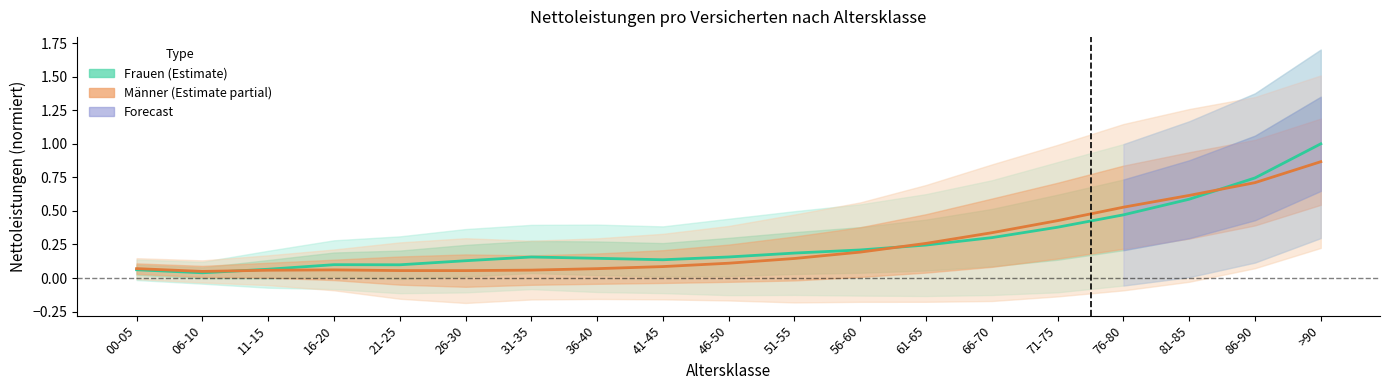

How many lines are shown in the chart?

2